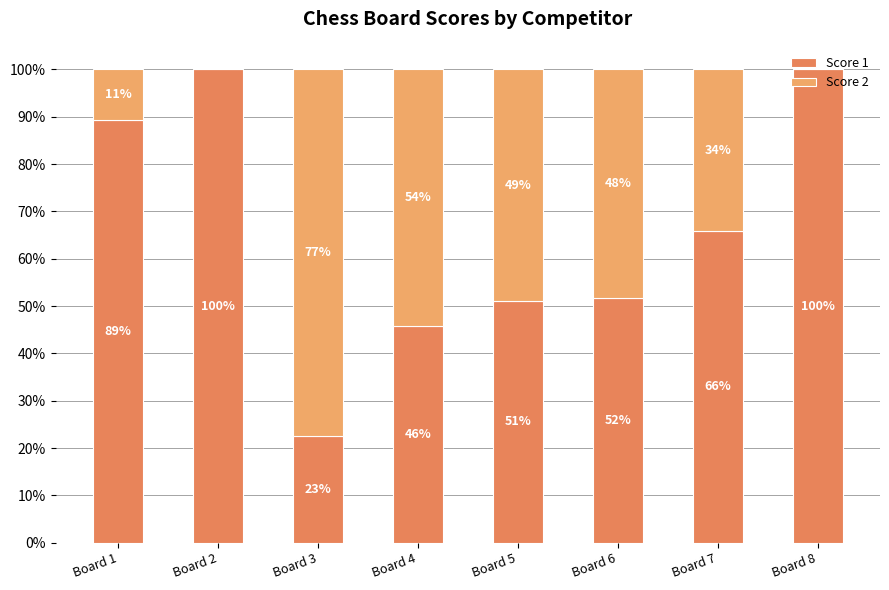

What is the difference between the maximum and minimum values in the Score 1 series?

77.4